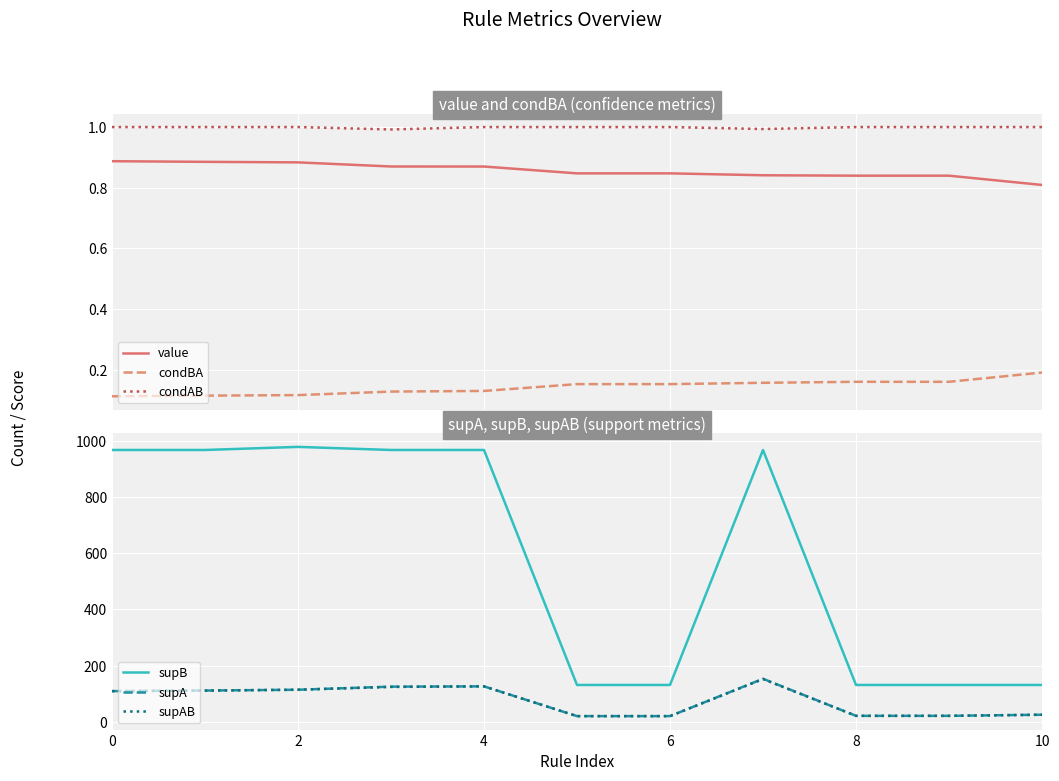

Where is the first local maximum for supB?

2